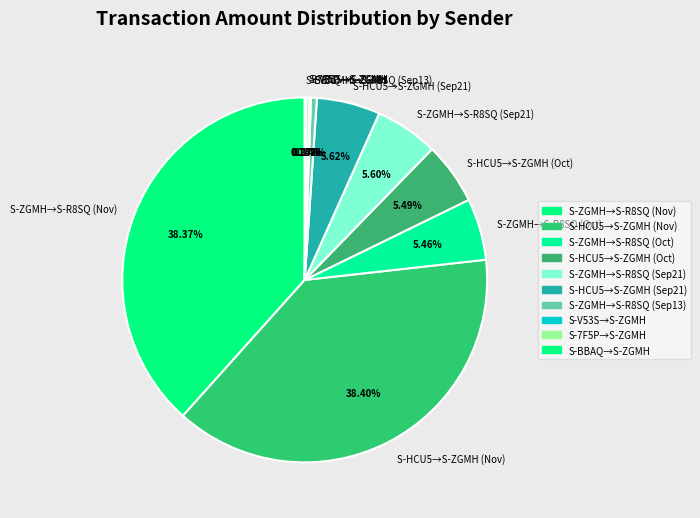

Do S-ZGMH→S-R8SQ (Nov) and S-ZGMH→S-R8SQ (Sep21) together represent more than half of the pie?

No